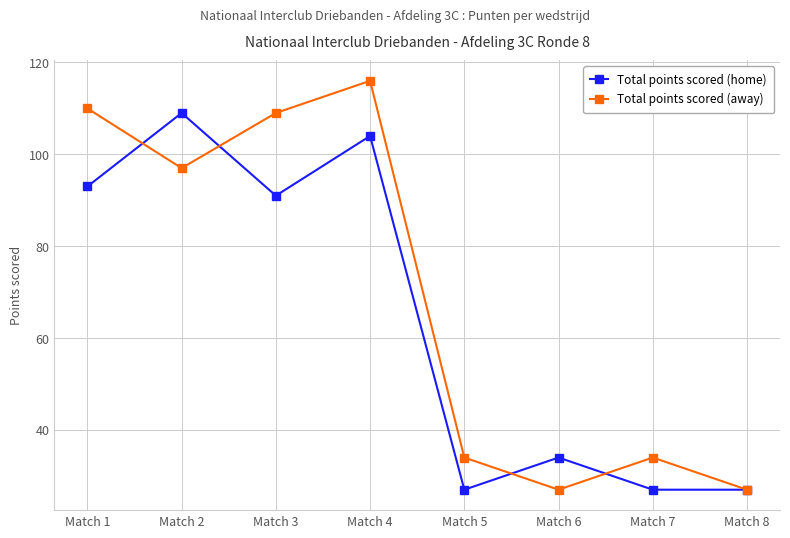

Reading right to left, what are all the values shown in this chart?

Total points scored (home): 27	27	34	27	104	91	109	93
Total points scored (away): 27	34	27	34	116	109	97	110